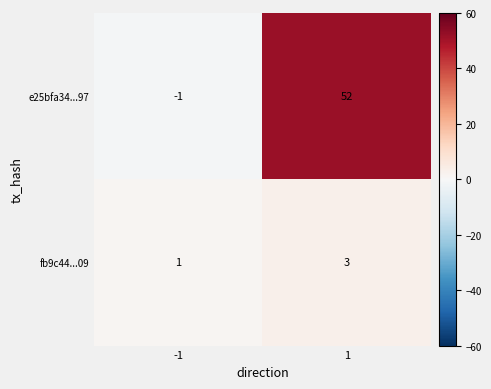

Which series has the largest total across all categories?

e25bfa34...97